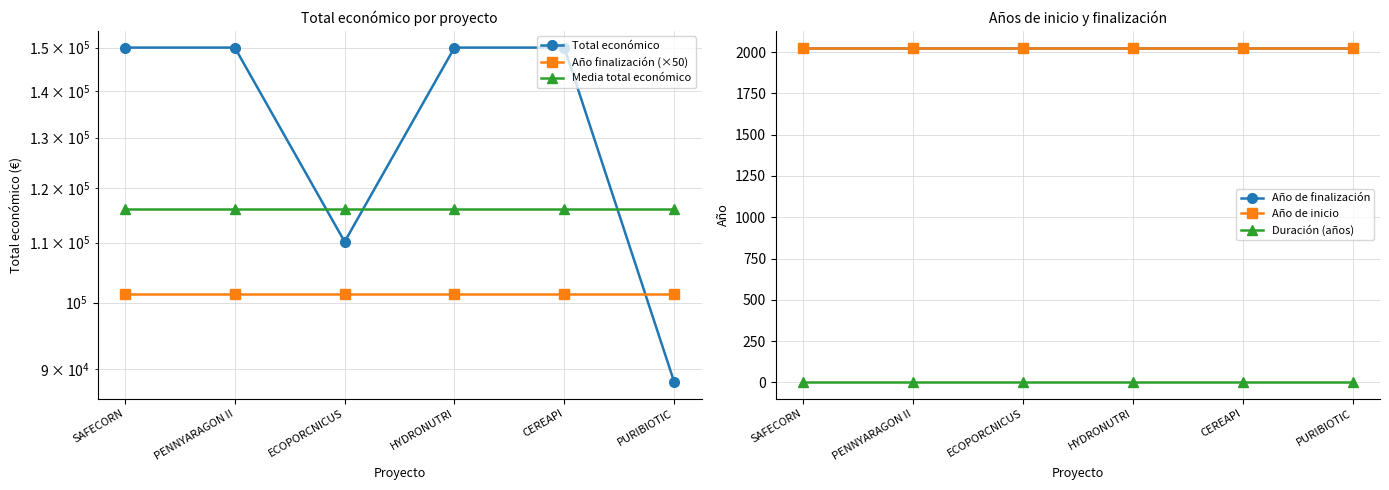

Where is Duración (años) nearest to the value 3?

SAFECORN